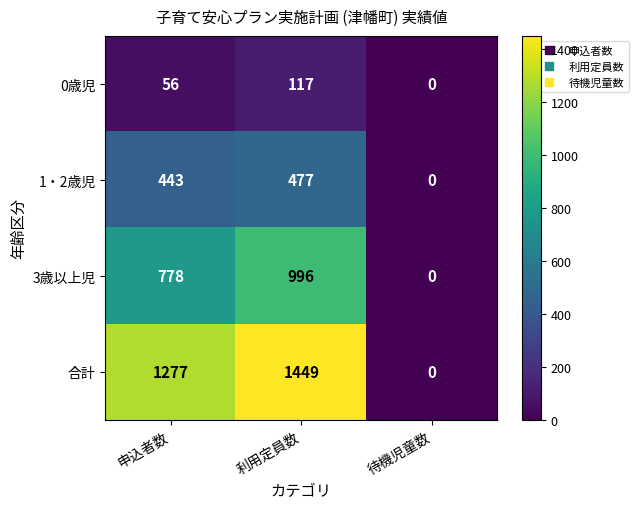

Is it true that 3歳以上児 equals 778 at 申込者数?

True